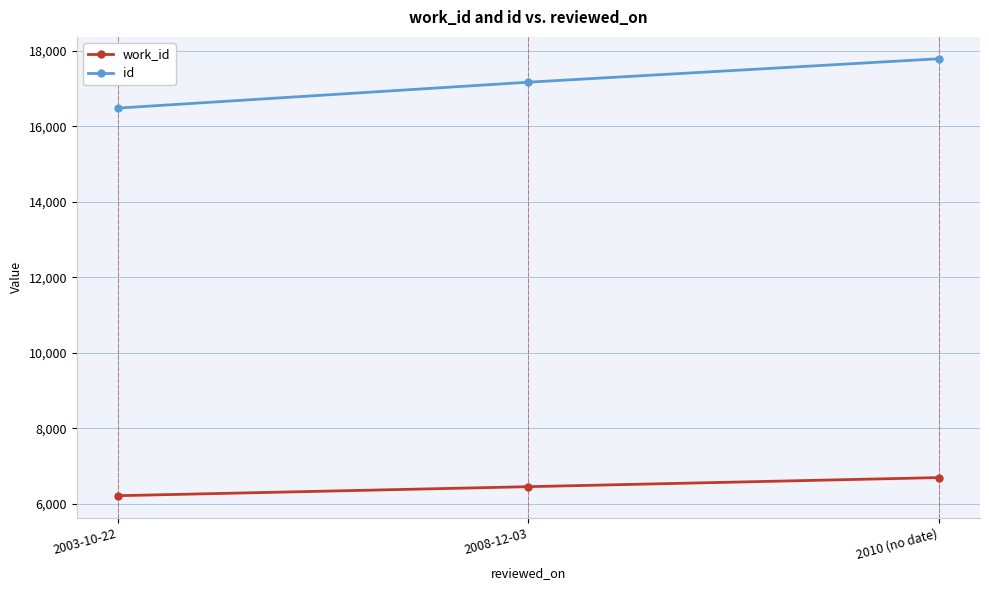

At which label does work_id reach its peak?

2010 (no date)